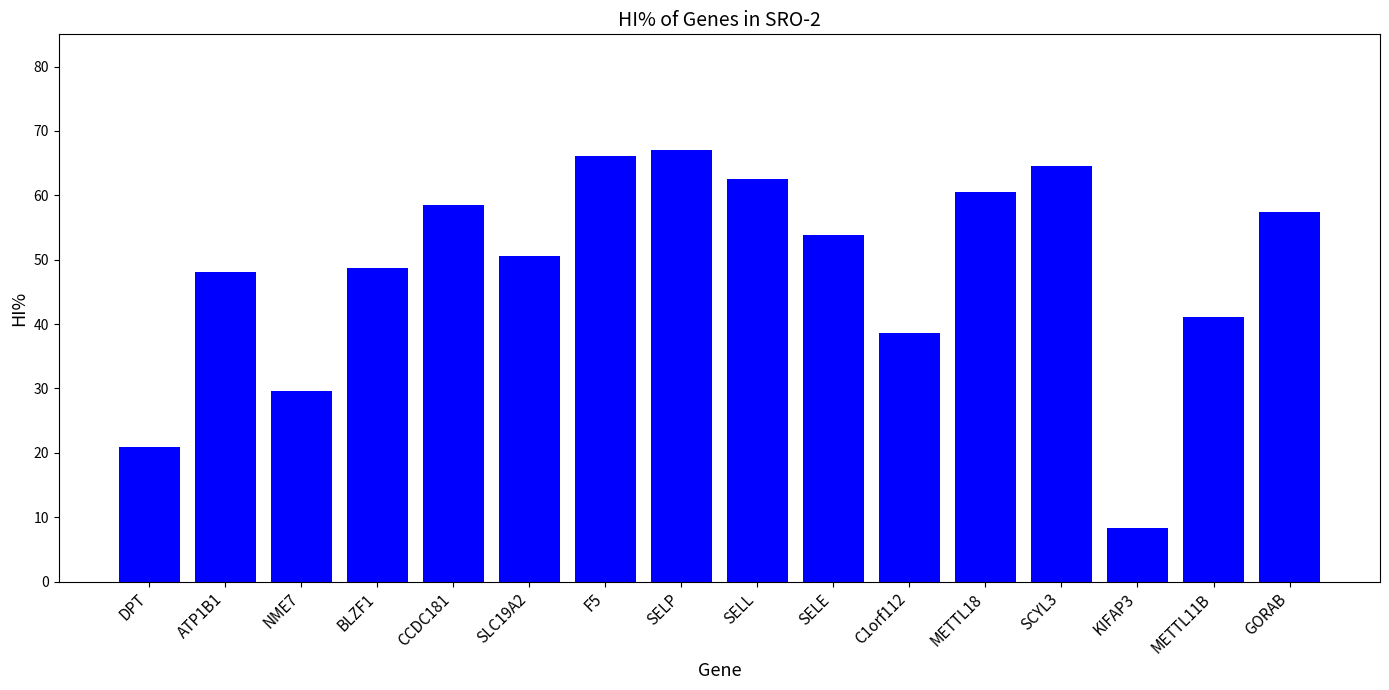

Which label corresponds to the smallest value in the chart?

KIFAP3